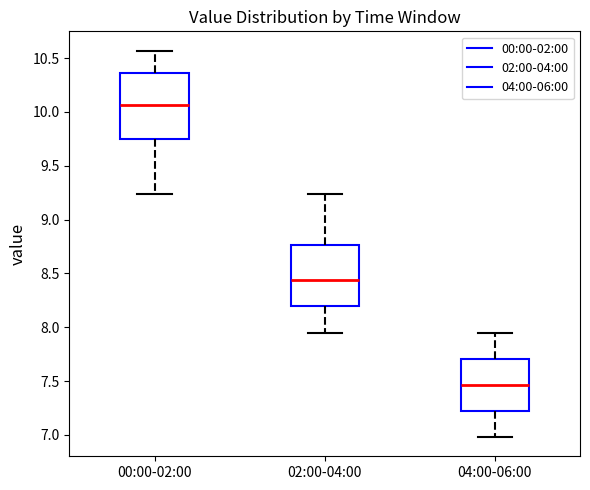

Reading left to right, transcribe this box plot: for each box, give where its median line is, the range the box spans, and where its two whiskers end, as read against the y-axis. The values are not printed on the chart, so give them approximately, as read against the axis.

00:00-02:00: median 10.05, box 9.75 to 10.35, whiskers 9.25 to 10.55
02:00-04:00: median 8.45, box 8.20 to 8.75, whiskers 7.95 to 9.25
04:00-06:00: median 7.45, box 7.20 to 7.70, whiskers 7.00 to 7.95